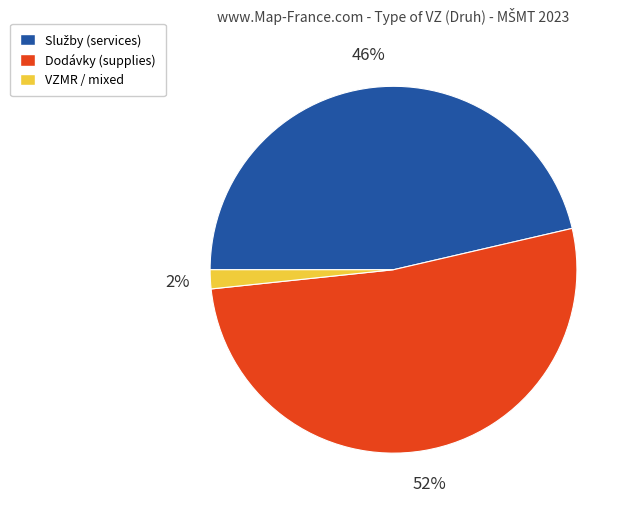

Does any single category account for the majority?

Yes